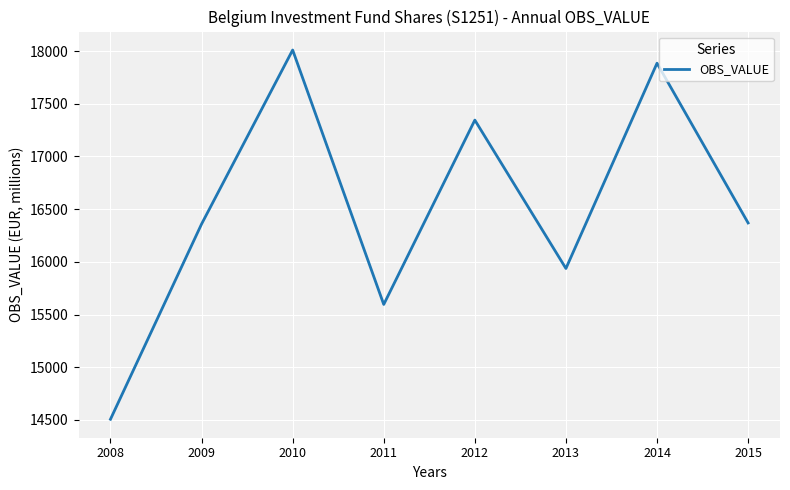

Where is the first local minimum?

2011